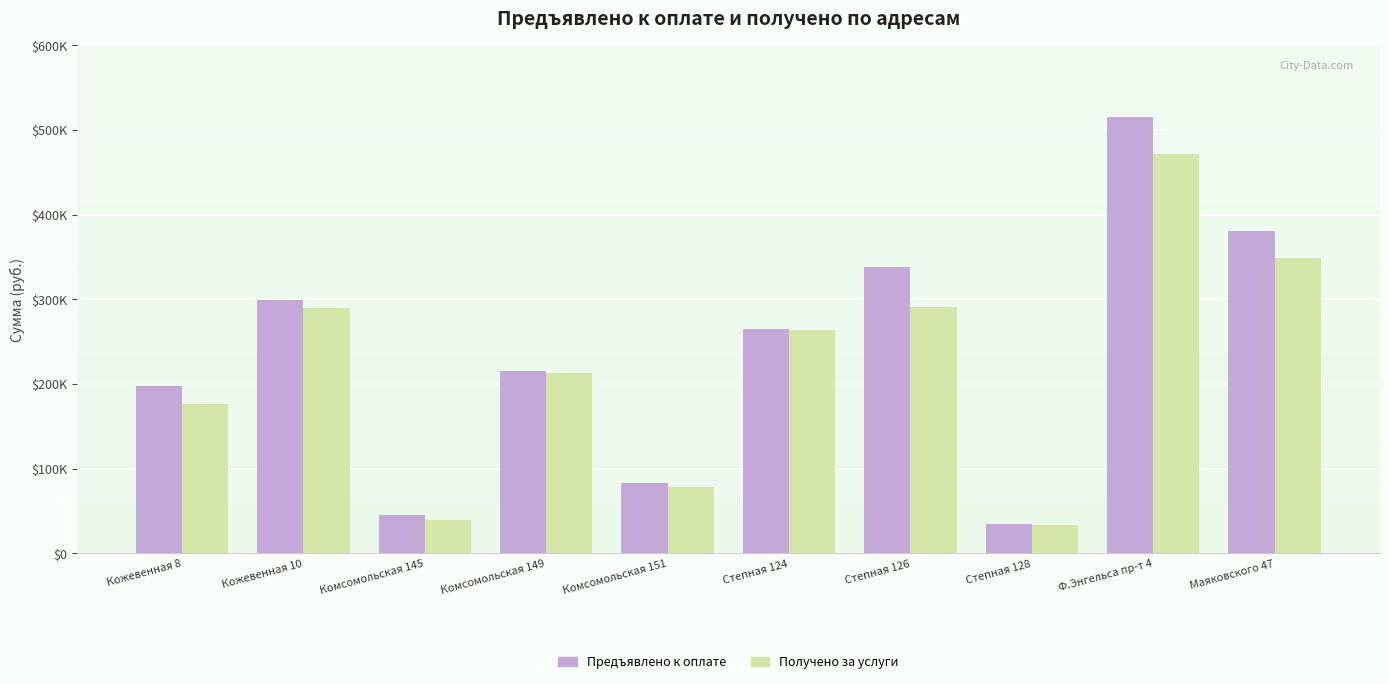

What is the value of the Предъявлено к оплате bar at the 4th from the left?

215796